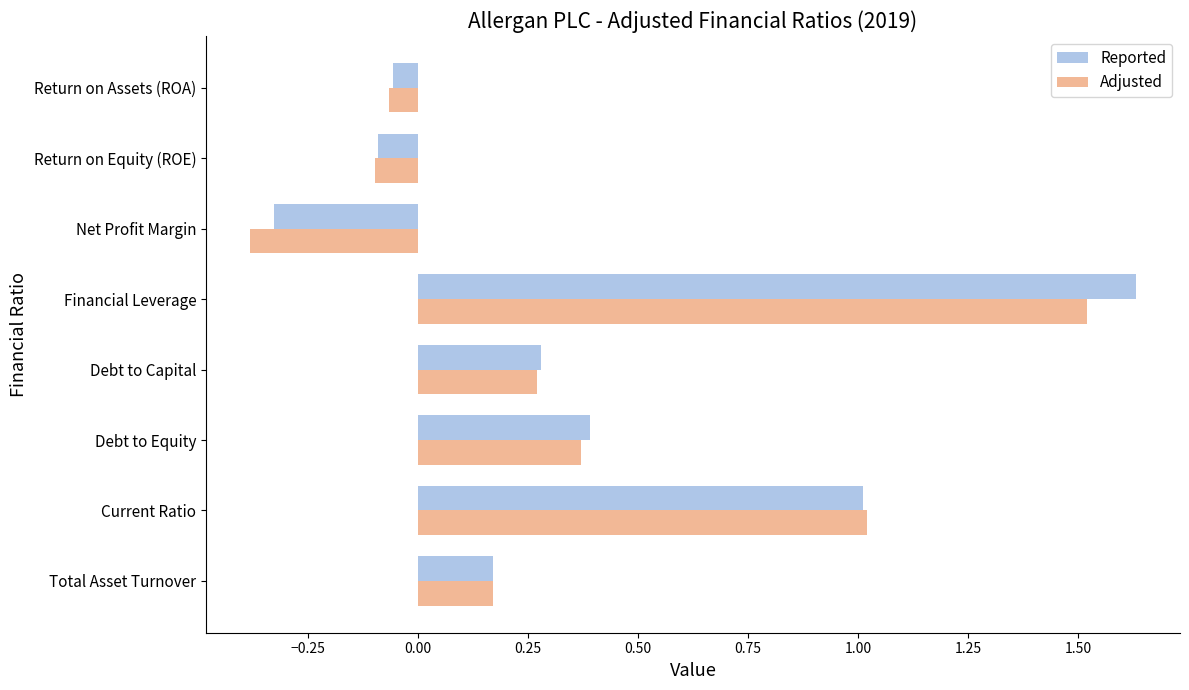

At which category is the sum across all series the highest?

Financial Leverage